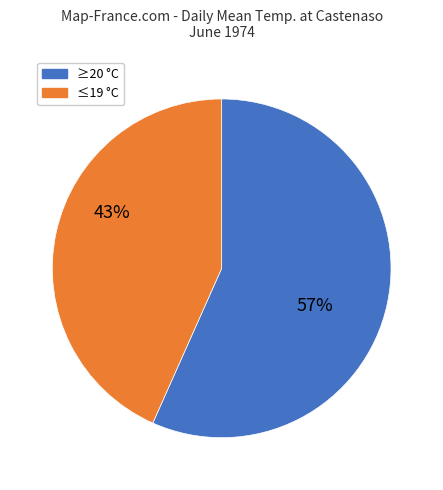

Is it true that ≥20 °C is 67% of the pie?

False